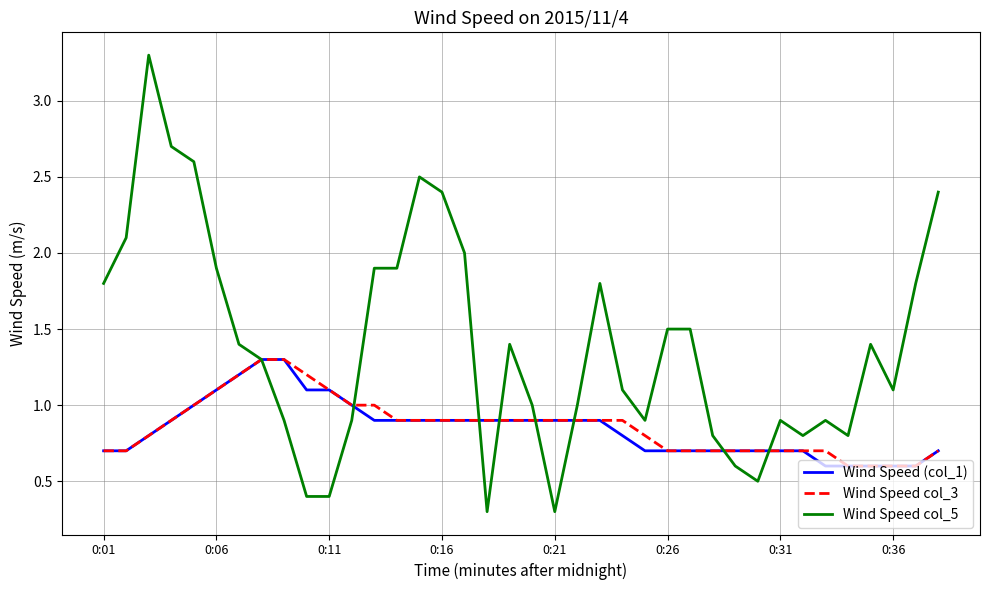

What is the minimum value for Wind Speed col_5?

0.3